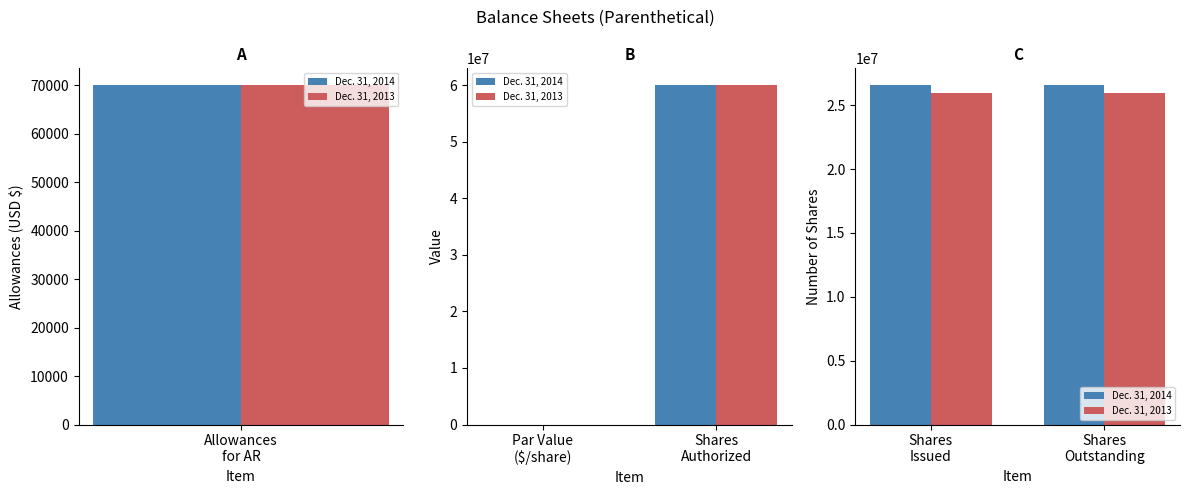

What is the value of the Dec. 31, 2013 bar at the 2nd from the left?

25961883